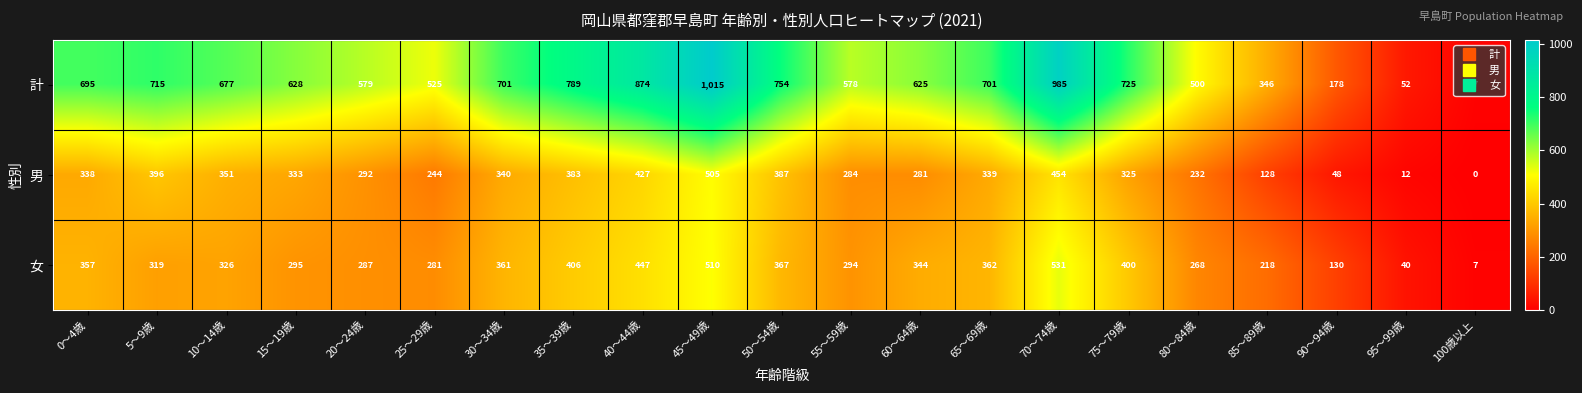

Which series has the largest range (max minus min)?

計